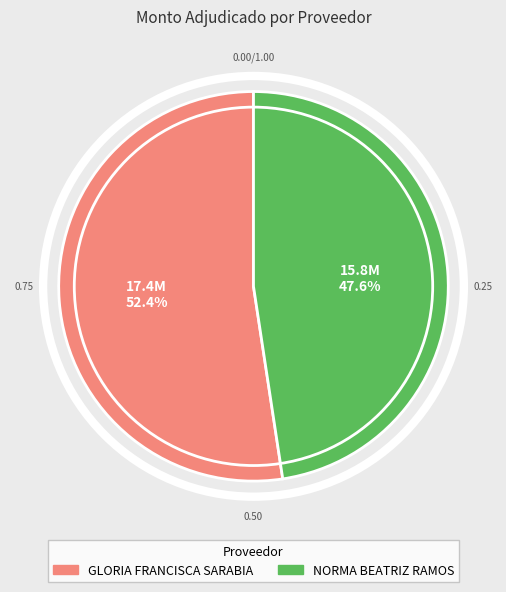

Is there any slice that represents more than half of the pie?

Yes